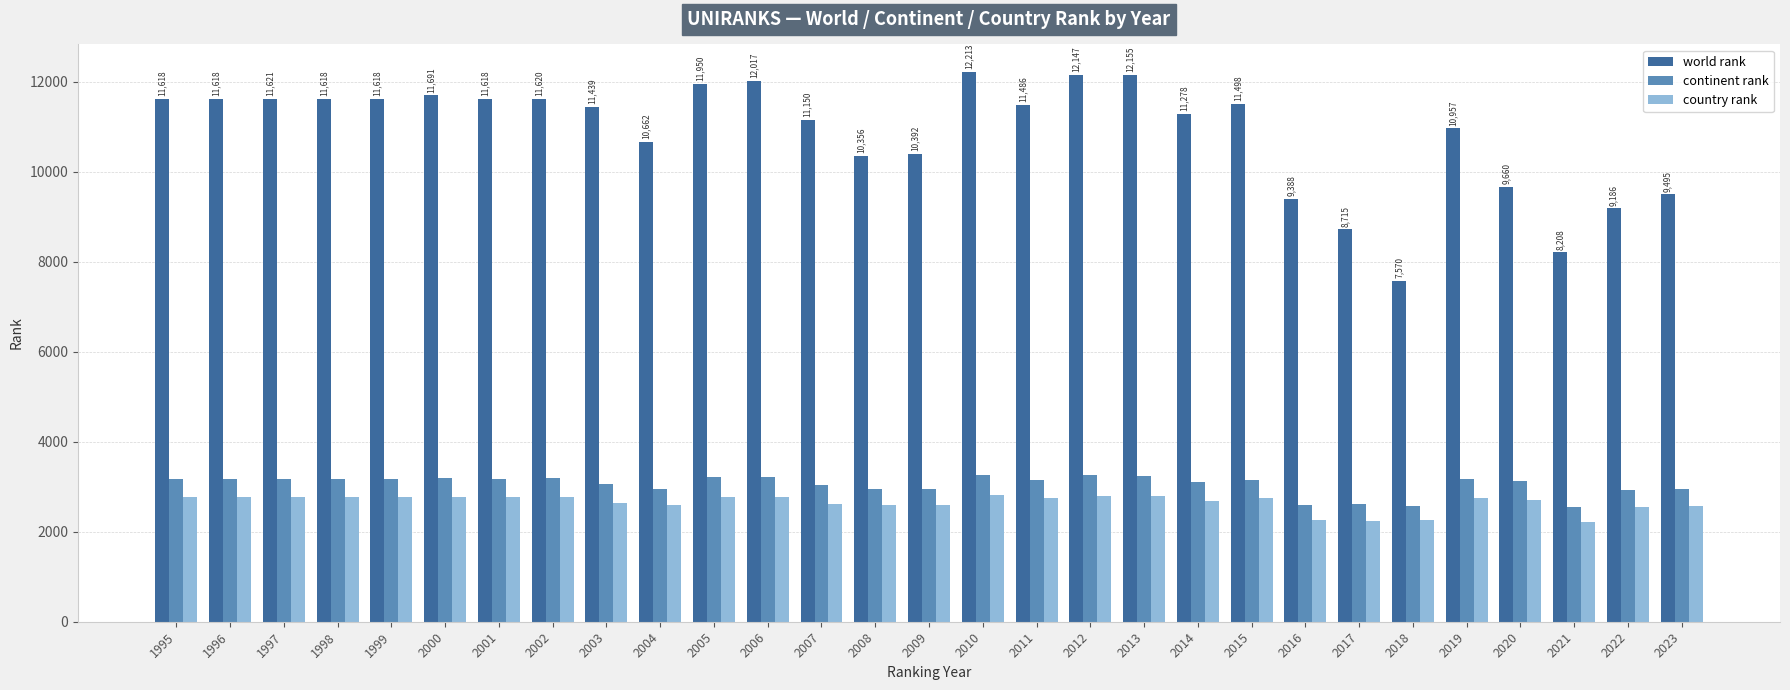

What is the highest value of the country rank series?

2805